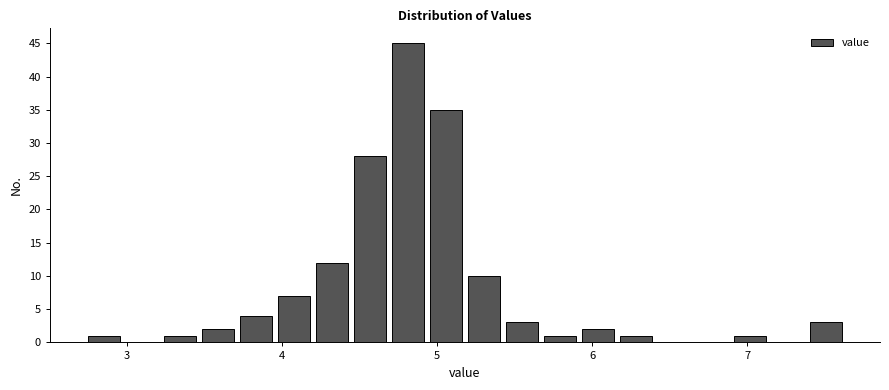

Around what value on the x-axis is the tallest bar? Give the approximate position of its centre, as read against the axis.

4.8